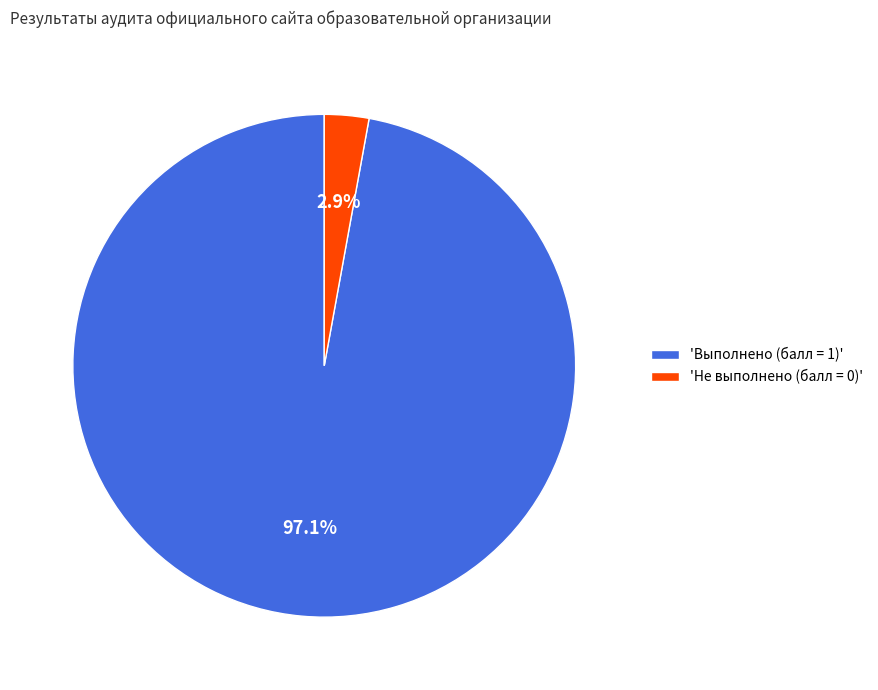

How many segments does this pie chart have?

2